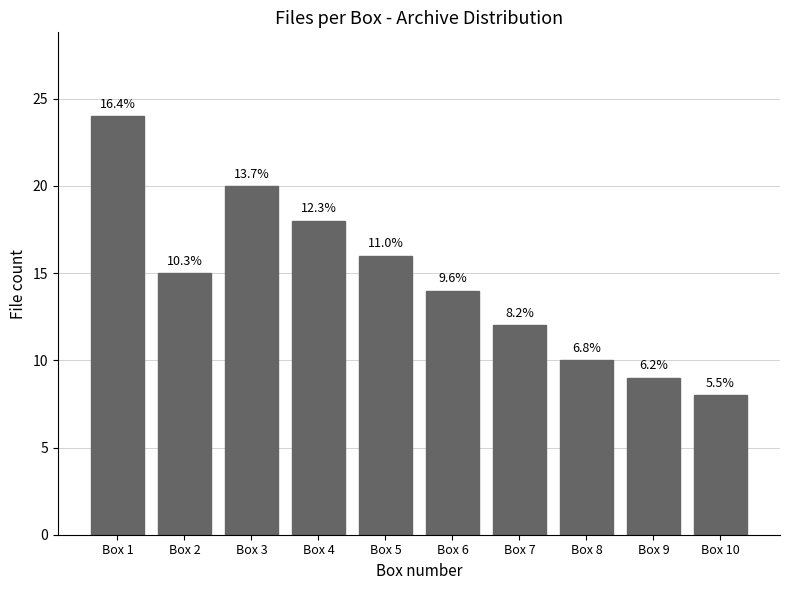

Does the chart contain stacked bars?

No